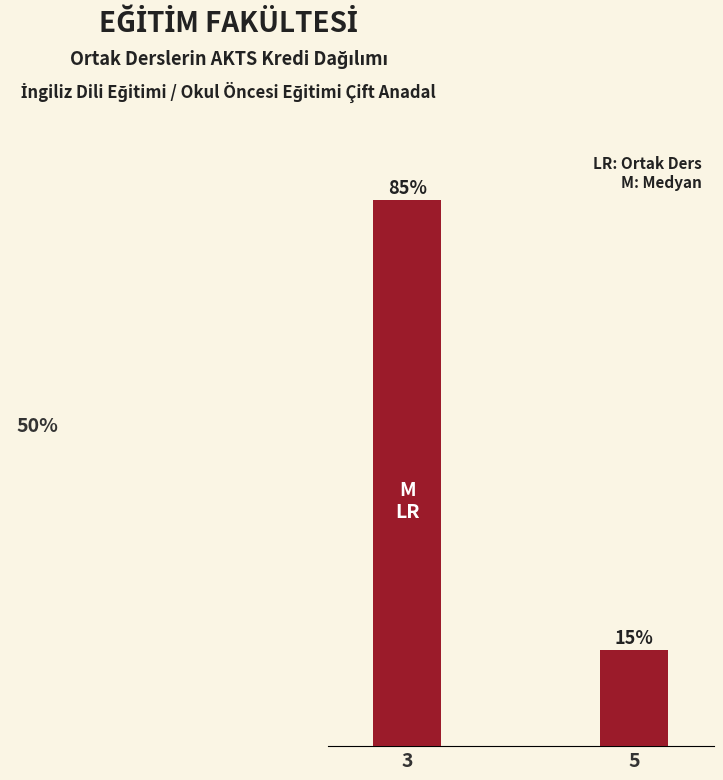

List the labels in order of value, smallest first.

5, 3